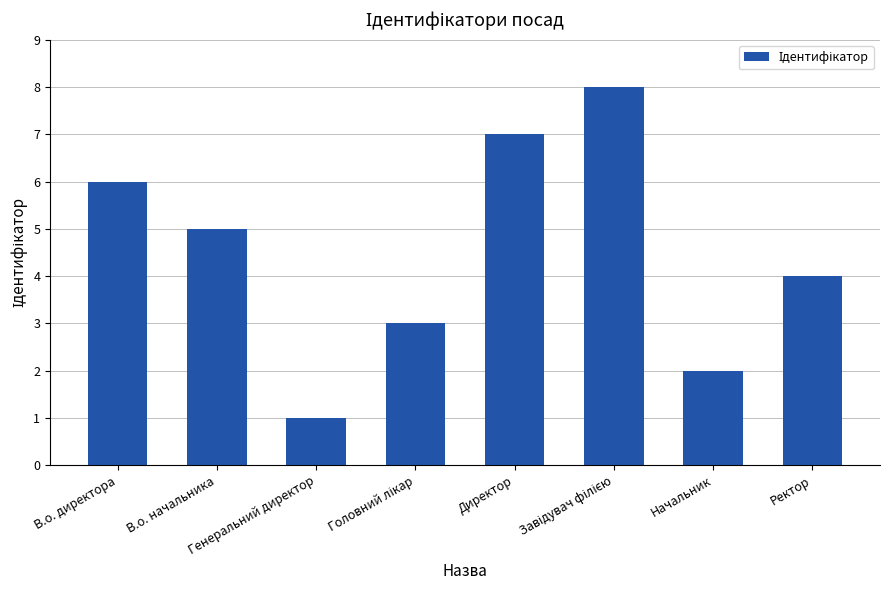

How many values are between 3 and 7?

5